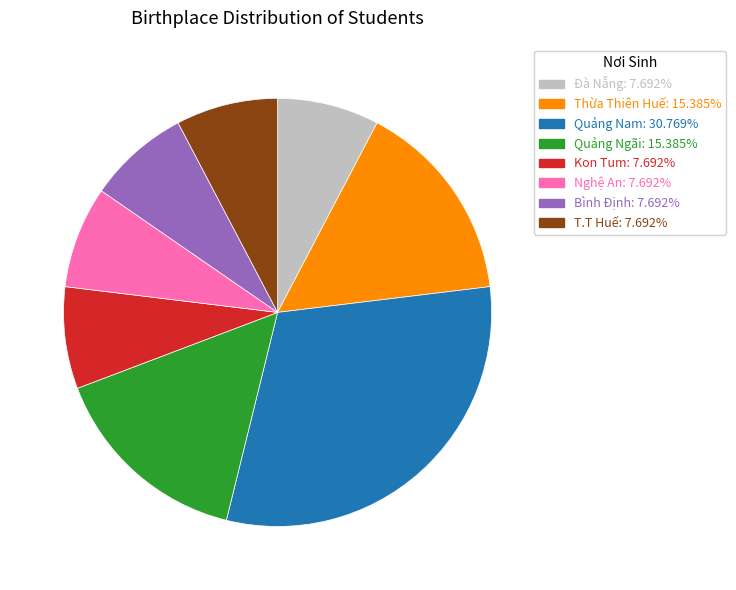

Count the number of slices in the pie.

8